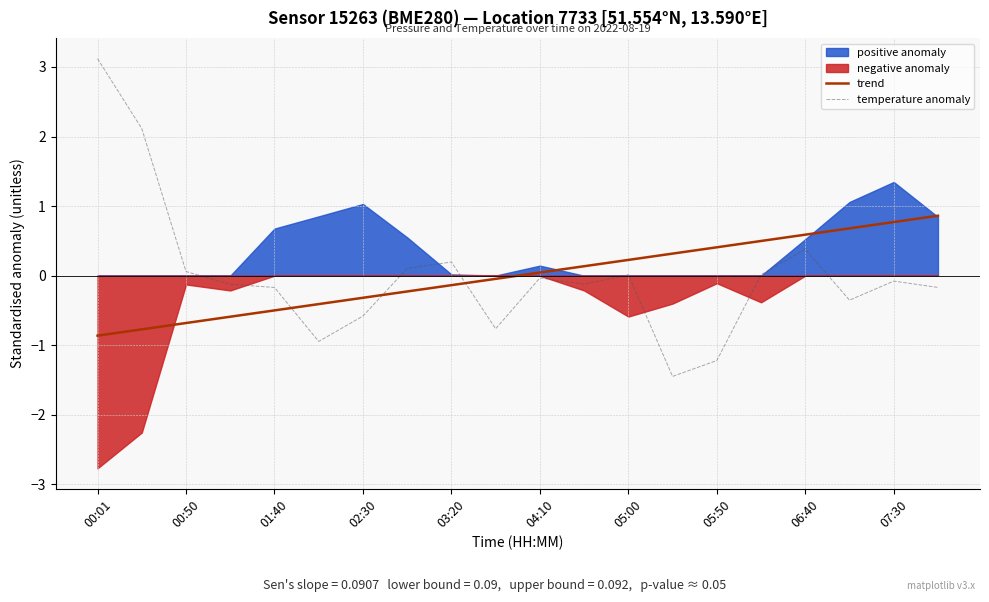

True or false: temperature anomaly and trend intersect in this chart.

True